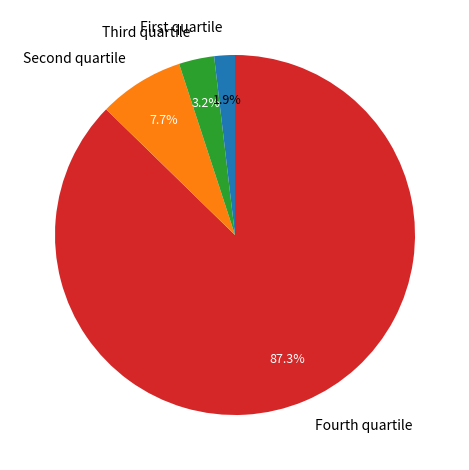

What is the largest slice in the pie chart?

Fourth quartile